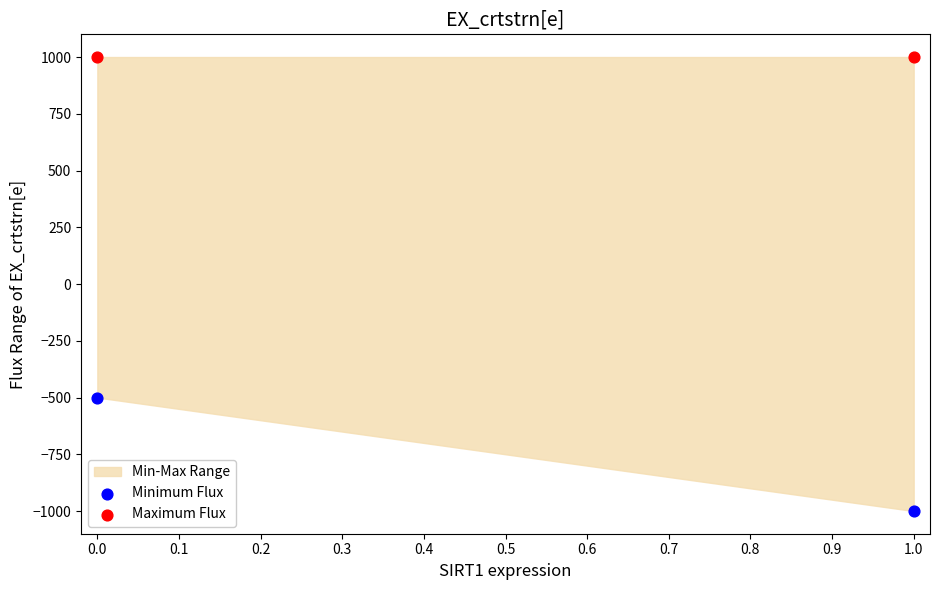

Across all data points, what is the average Y value?

125